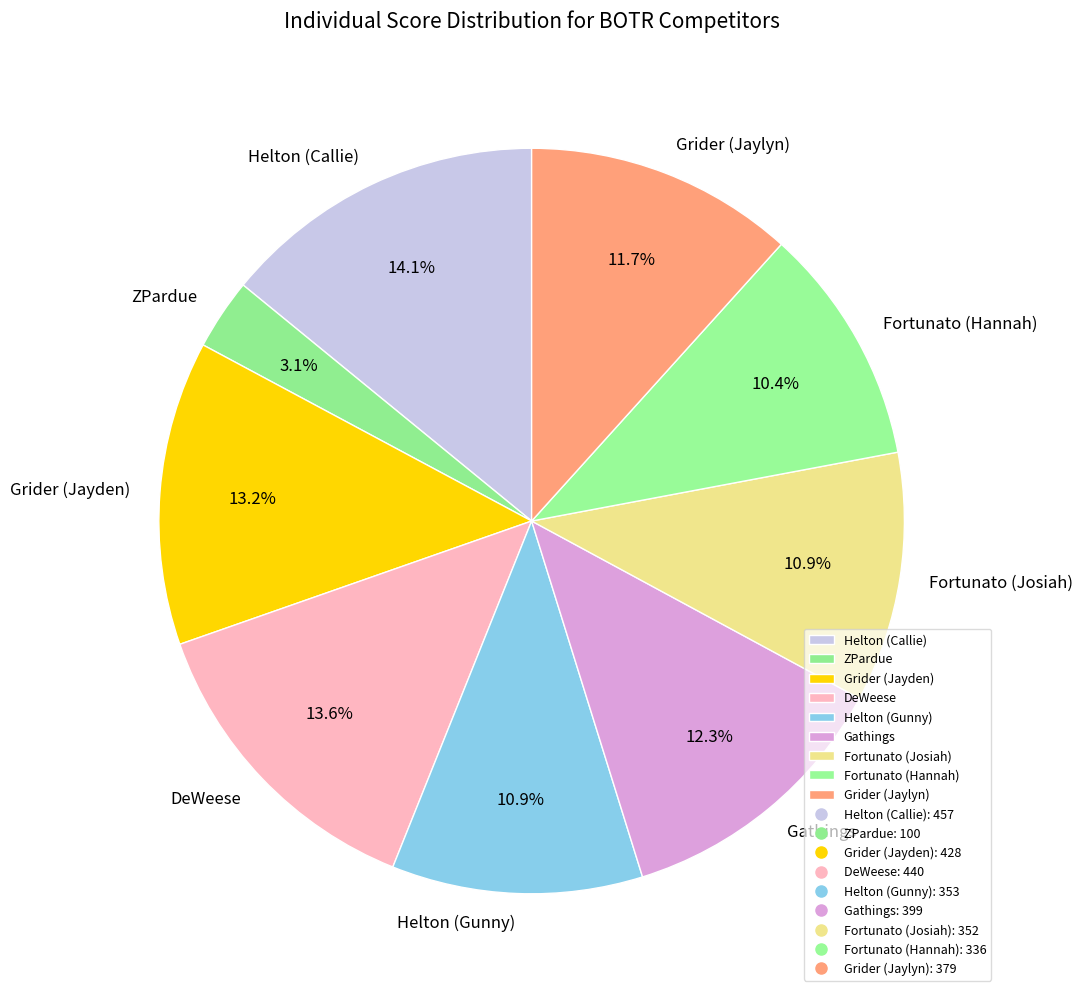

Is there a majority slice in this chart?

No